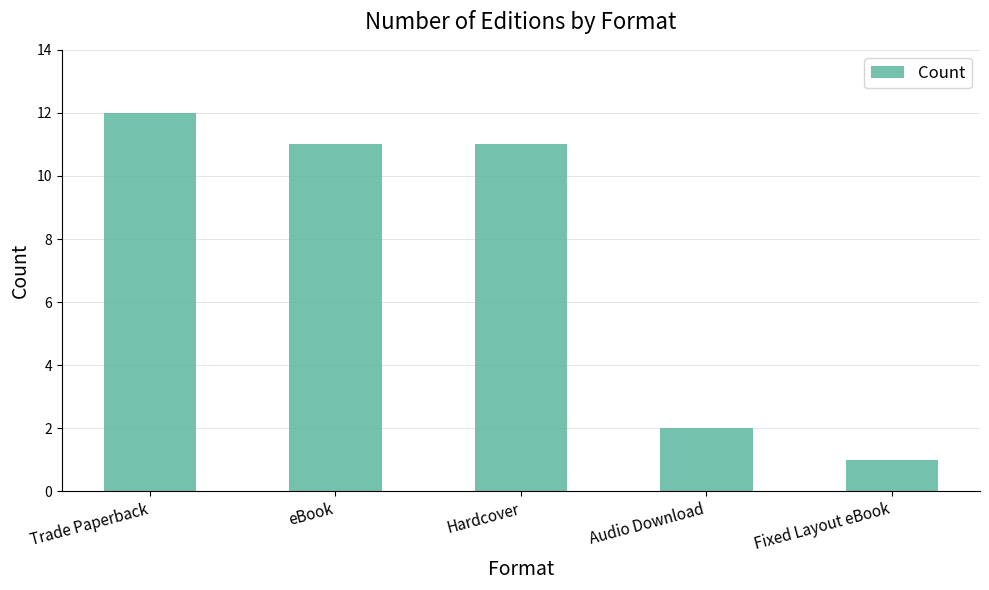

How many bars are there in total?

5